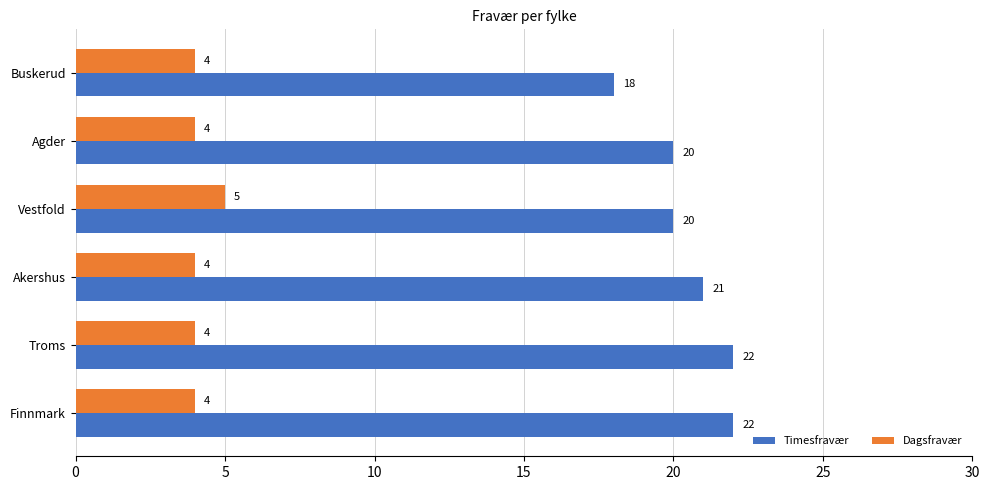

List the series in order of their overall mean, lowest first.

Dagsfravær, Timesfravær